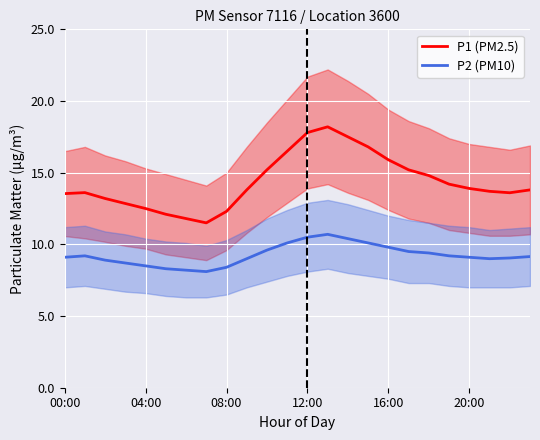

True or false: P1 (PM2.5) and P2 (PM10) cross at least once.

False